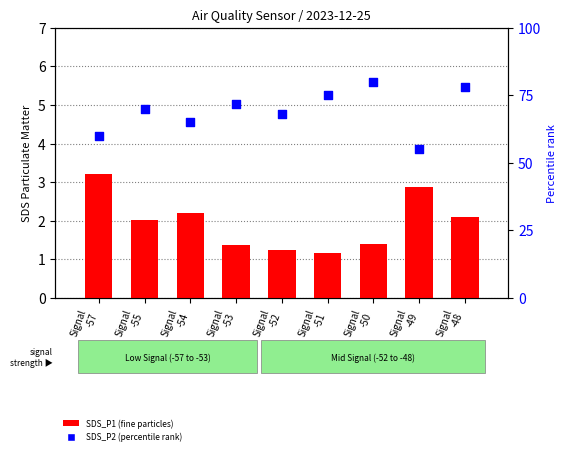

At how many categories does at least one series exceed 12?

9